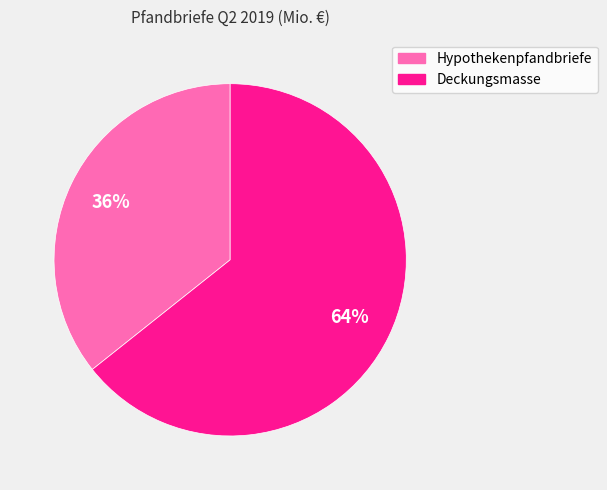

Count the number of slices in the pie.

2